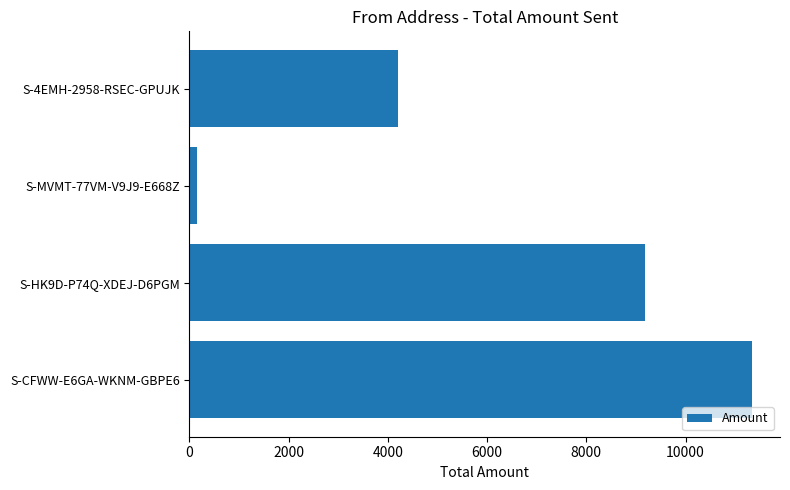

Reading bottom to top, list all the values displayed in this chart.

S-CFWW-E6GA-WKNM-GBPE6=11337.4	S-HK9D-P74Q-XDEJ-D6PGM=9185.5	S-MVMT-77VM-V9J9-E668Z=154.9	S-4EMH-2958-RSEC-GPUJK=4195.0